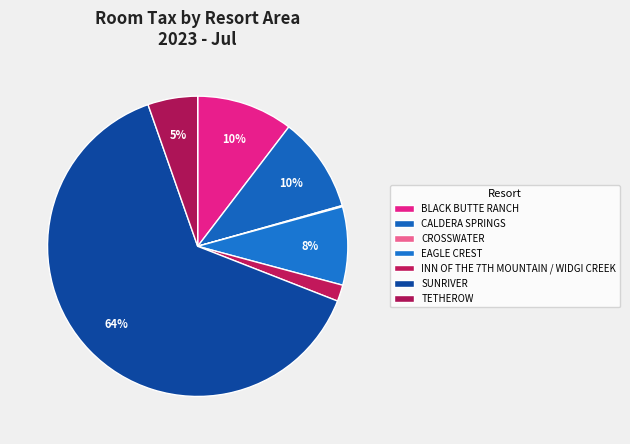

Rank the categories by value from highest to lowest.

SUNRIVER, BLACK BUTTE RANCH, CALDERA SPRINGS, EAGLE CREST, TETHEROW, INN OF THE 7TH MOUNTAIN / WIDGI CREEK, CROSSWATER